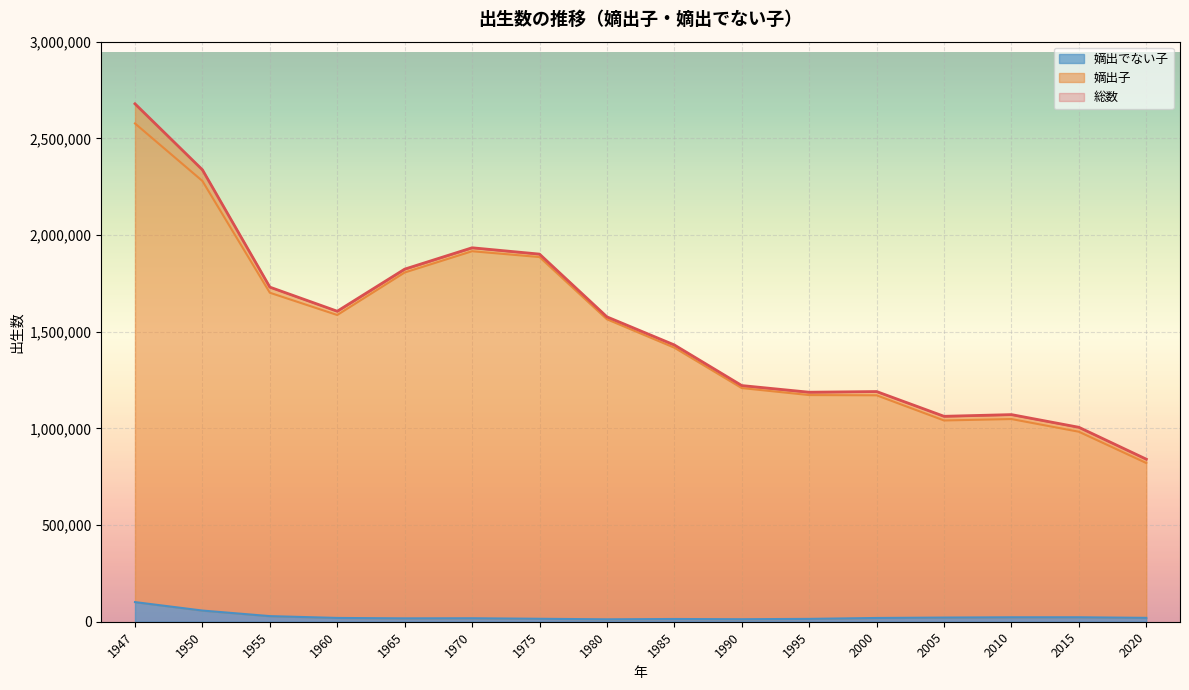

Rank the categories by 嫡出子 value from highest to lowest.

1947, 1950, 1970, 1975, 1965, 1955, 1960, 1980, 1985, 1990, 1995, 2000, 2010, 2005, 2015, 2020